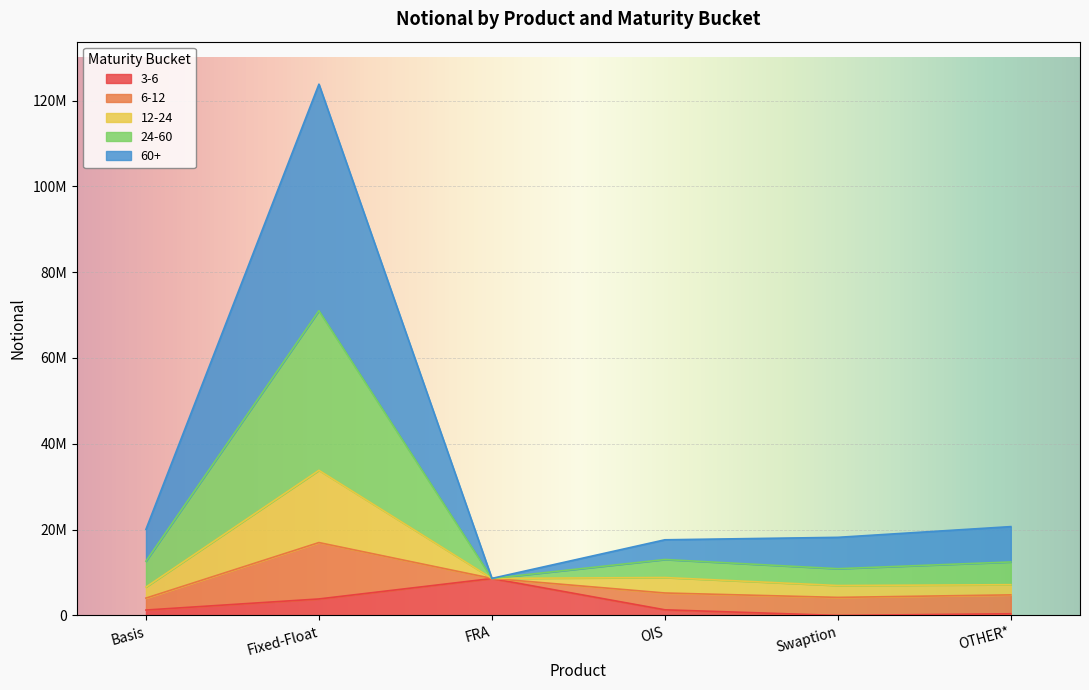

What is the label of the 4th point from the left?

OIS